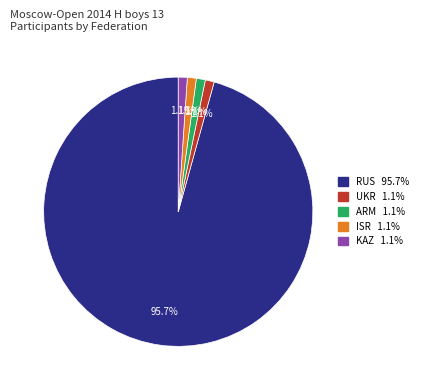

What percentage do ISR and UKR together represent?

2.2%